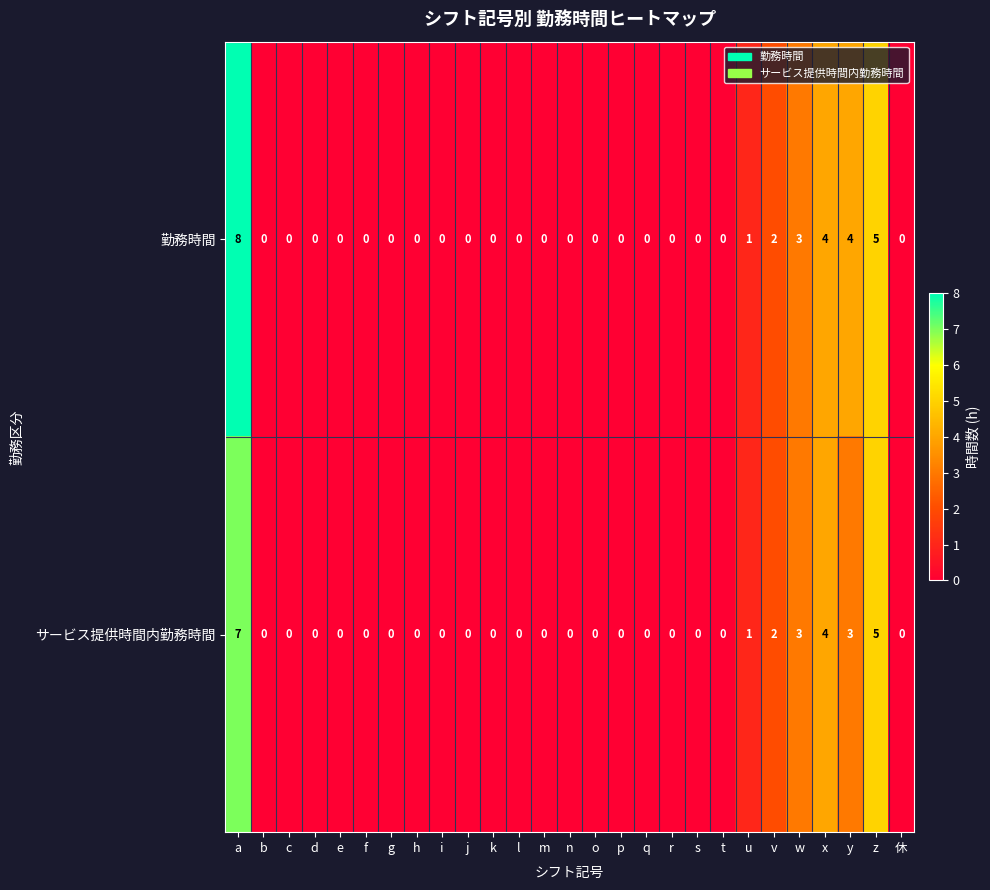

What is the maximum value shown in the chart?

8